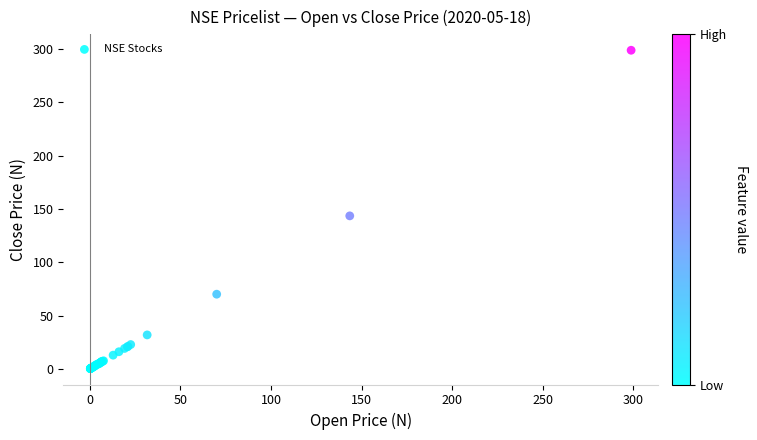

What Y value in the scatter plot is closest to 149?

143.5